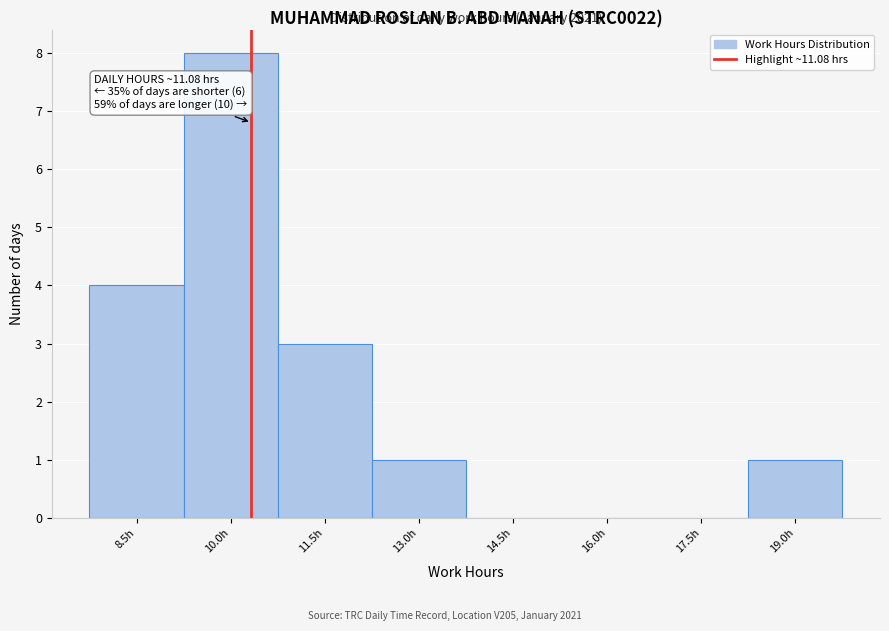

Reading left to right, what are all the values shown in this chart?

8.5h=4	10.0h=8	11.5h=3	13.0h=1	14.5h=0	16.0h=0	17.5h=0	19.0h=1